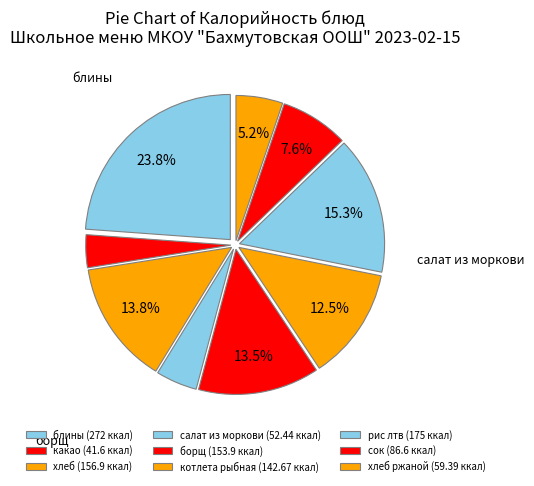

Count the number of slices in the pie.

9